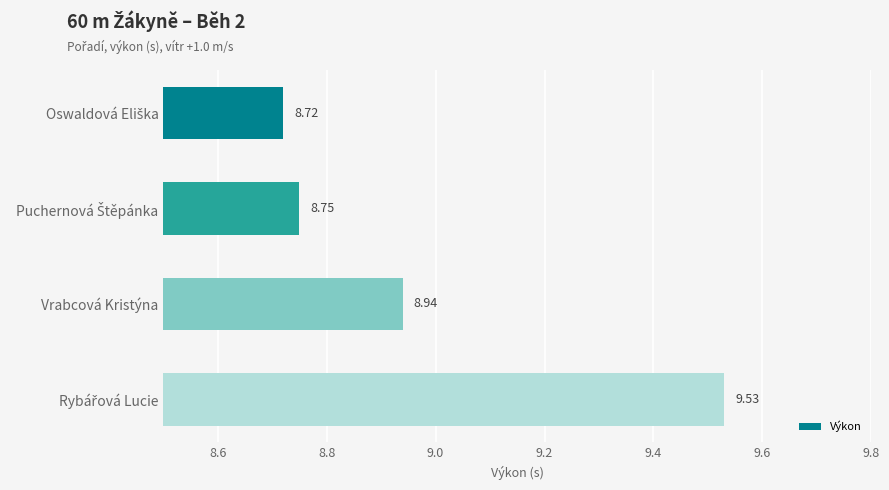

What is the label of the 2nd bar from the bottom?

Vrabcová Kristýna